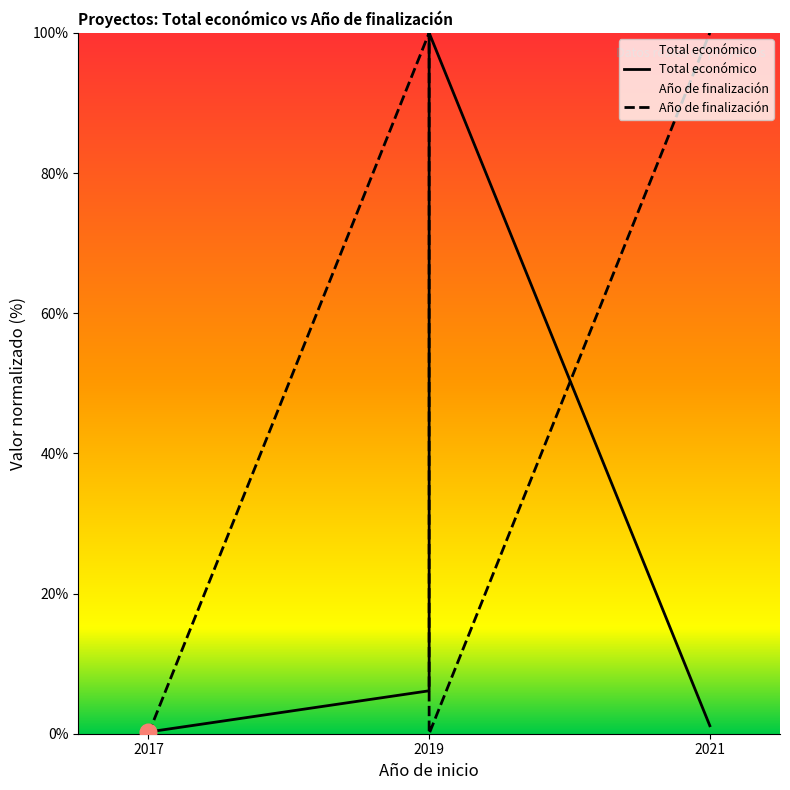

What is the difference between the values at 2021 and 2019?

100